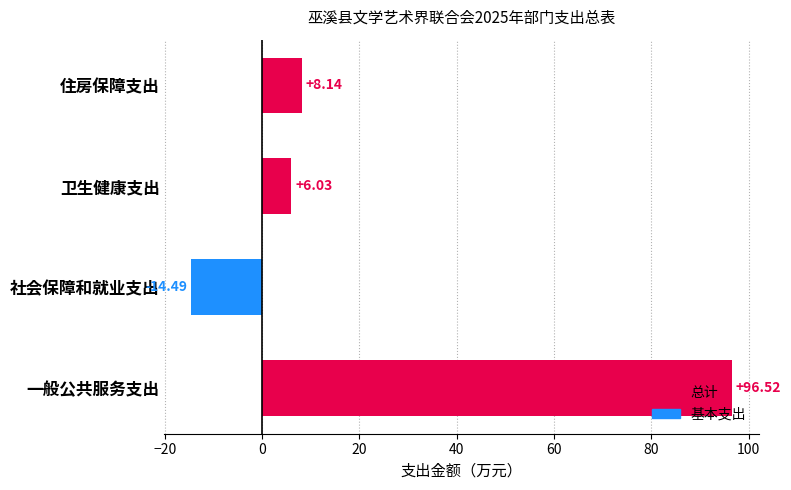

Reading right to left, what are all the values shown in this chart?

总计: 8.1	6.0	0.0	96.5
基本支出: 0.0	0.0	-14.5	0.0